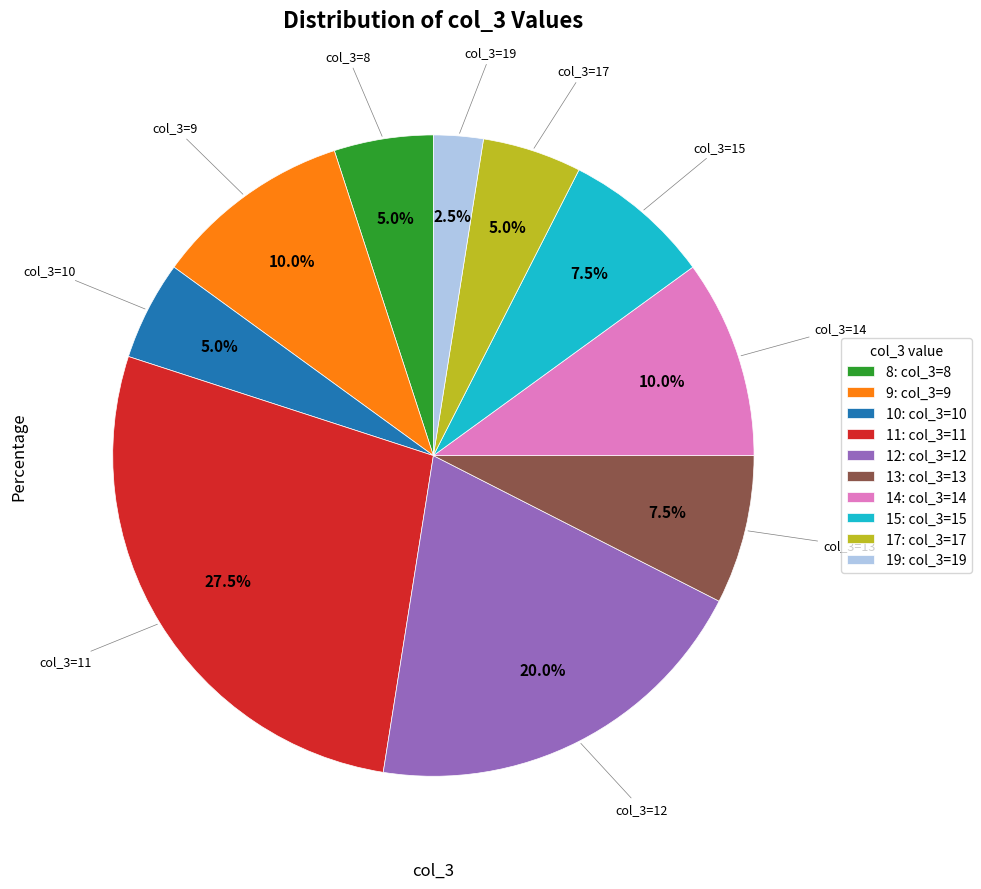

Does 10: col_3=10 represent more than half of the total?

No